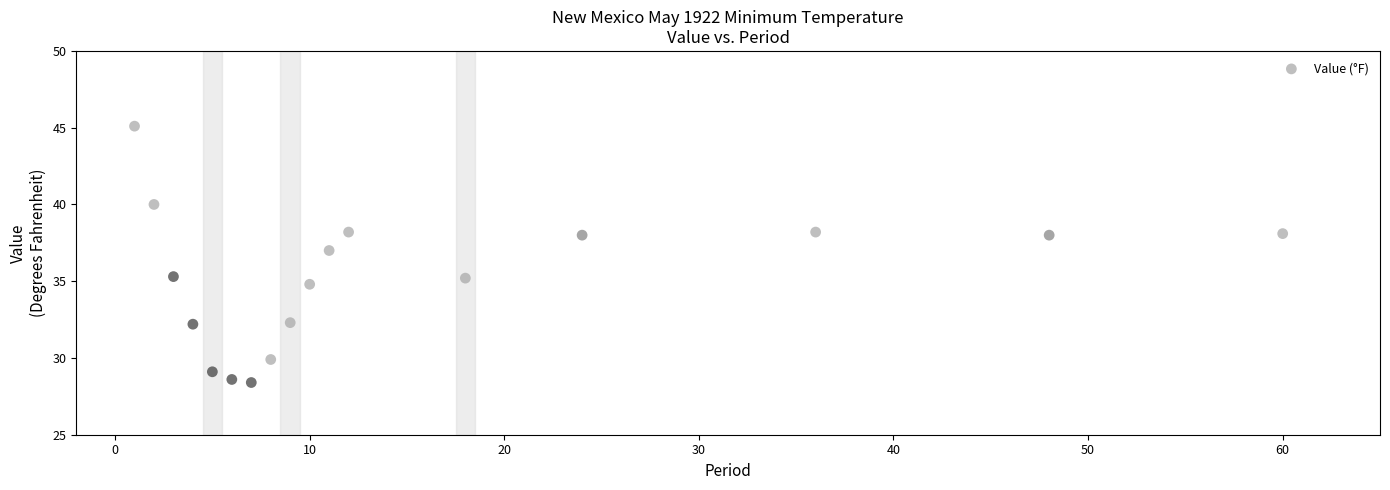

What is the range of X values (max minus min)?

59.0